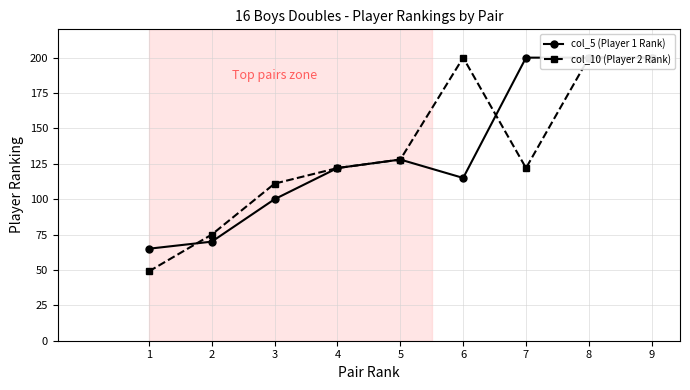

The value of col_5 (Player 1 Rank) at 8 is 200. True or false?

True